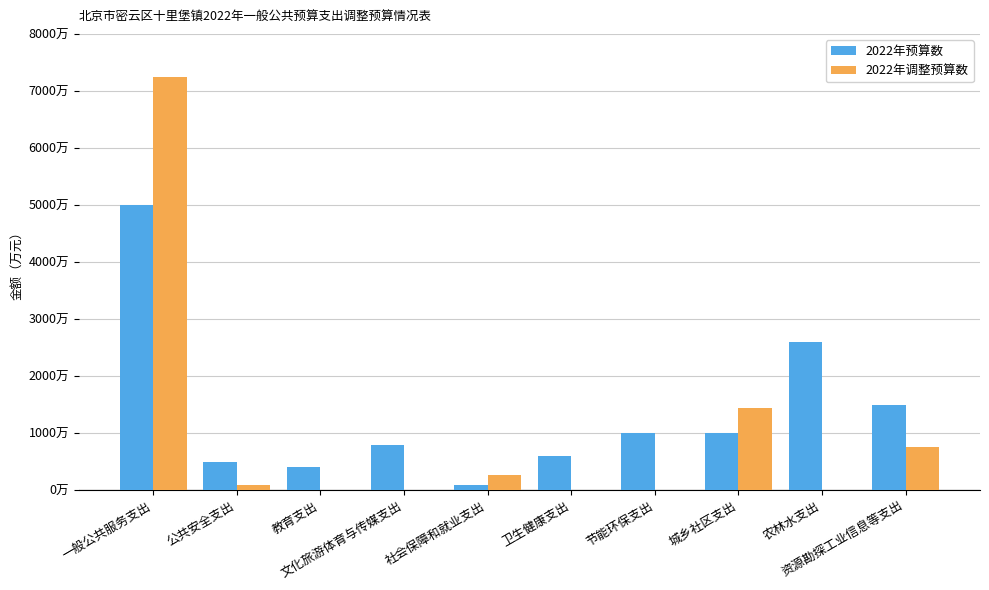

Reading left to right, extract all data points from this chart.

2022年预算数: 一般公共服务支出=5000	公共安全支出=500	教育支出=400	文化旅游体育与传媒支出=800	社会保障和就业支出=100	卫生健康支出=600	节能环保支出=1000	城乡社区支出=1000	农林水支出=2591	资源勘探工业信息等支出=1500
2022年调整预算数: 一般公共服务支出=7244	公共安全支出=95	教育支出=0	文化旅游体育与传媒支出=0	社会保障和就业支出=263	卫生健康支出=0	节能环保支出=0	城乡社区支出=1445	农林水支出=0	资源勘探工业信息等支出=750